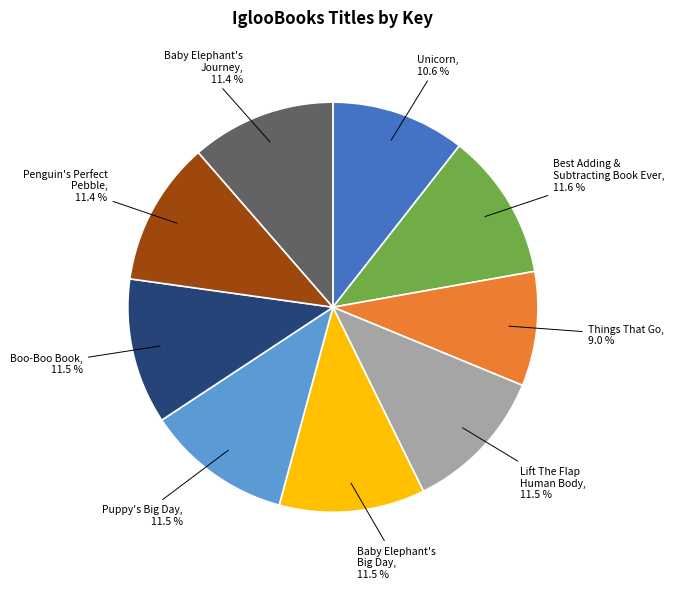

To the nearest percent, what is the average slice percentage?

11%